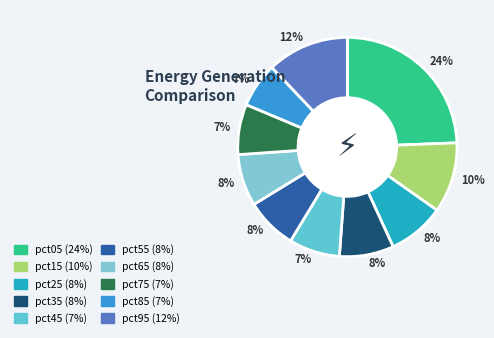

Count the number of slices in the pie.

10